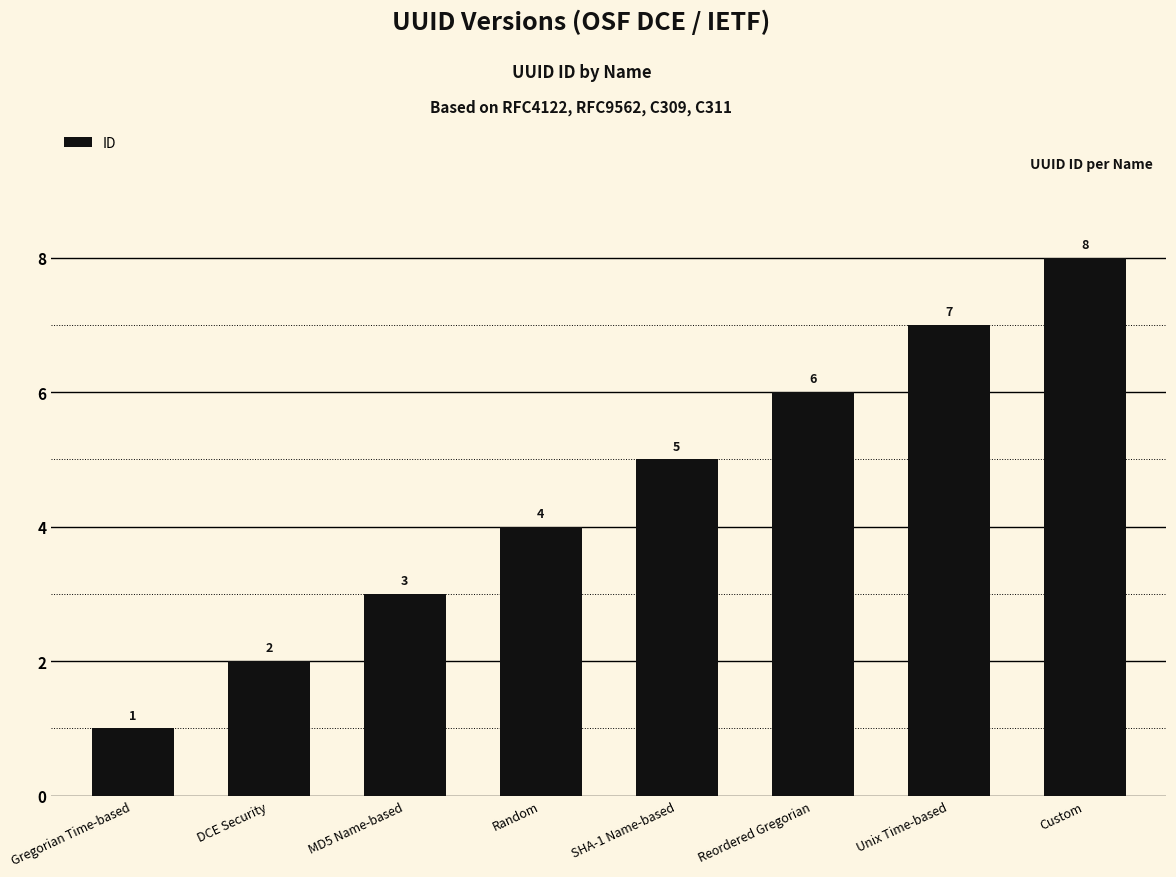

Is it true that the value at SHA-1 Name-based is 5?

True